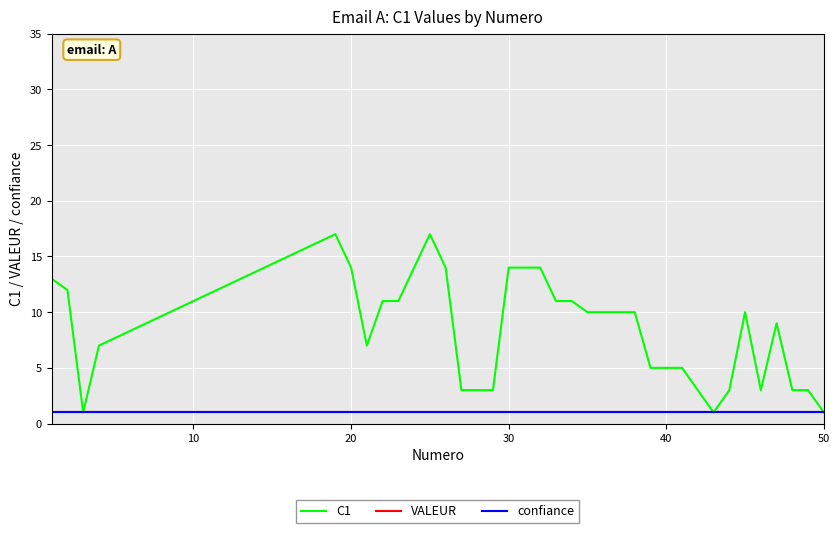

True or false: confiance and VALEUR cross at least once.

False